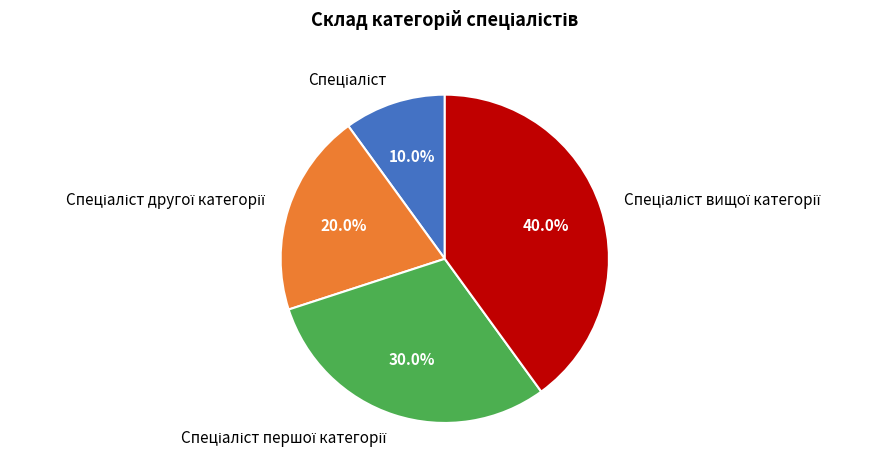

Is there a majority slice in this chart?

No